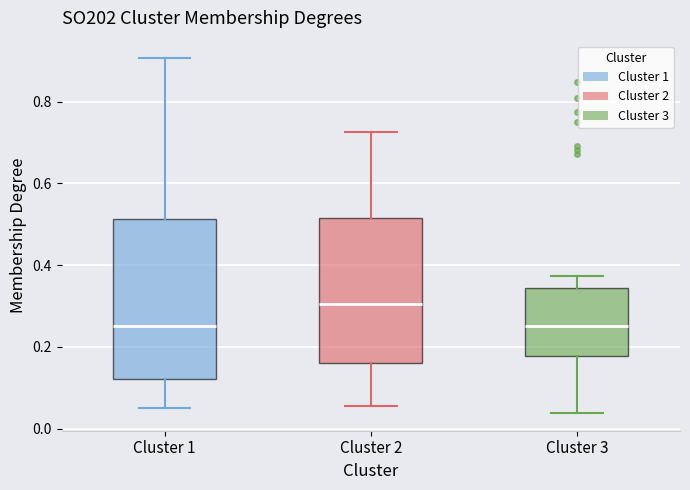

Where does the median line of the box for Cluster 1 sit on the y-axis? The values are not printed on the chart, so give them approximately, as read against the axis.

0.26